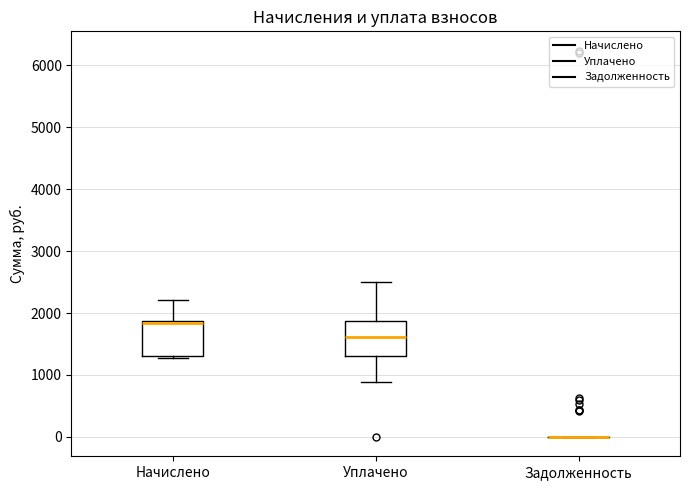

Where does the median line of the box for Уплачено sit on the y-axis? The values are not printed on the chart, so give them approximately, as read against the axis.

1600